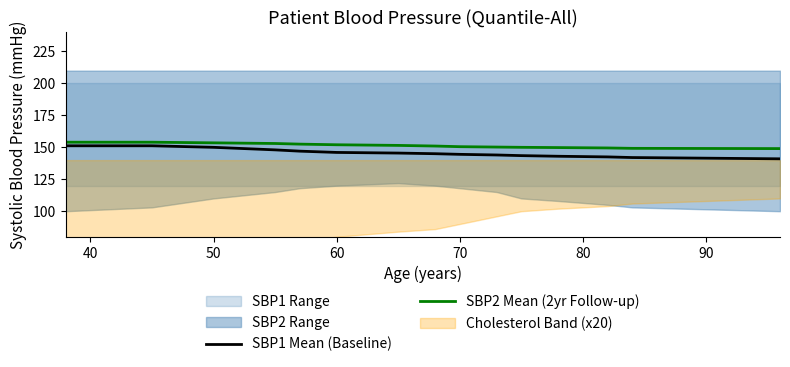

The value of SBP2 Mean (2yr Follow-up) at 70 is 64.9. True or false?

False